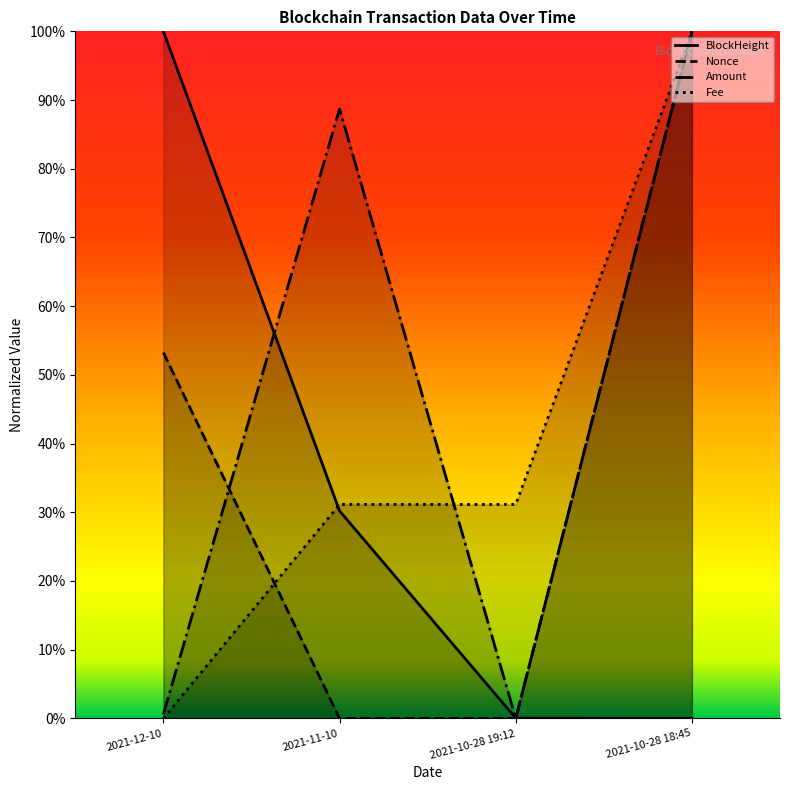

The Amount series shows 0.0 at 2021-10-28 19:12. True or false?

True